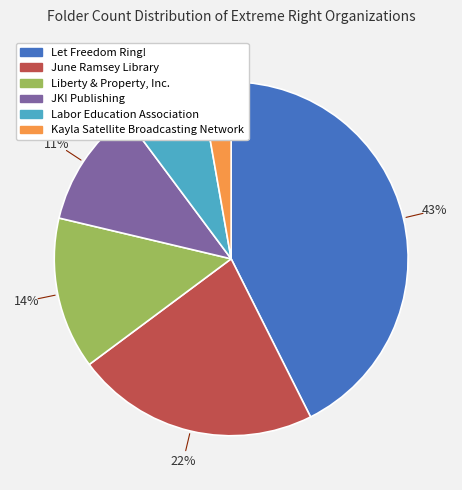

To the nearest percent, what percentage of the pie is JKI Publishing?

11%